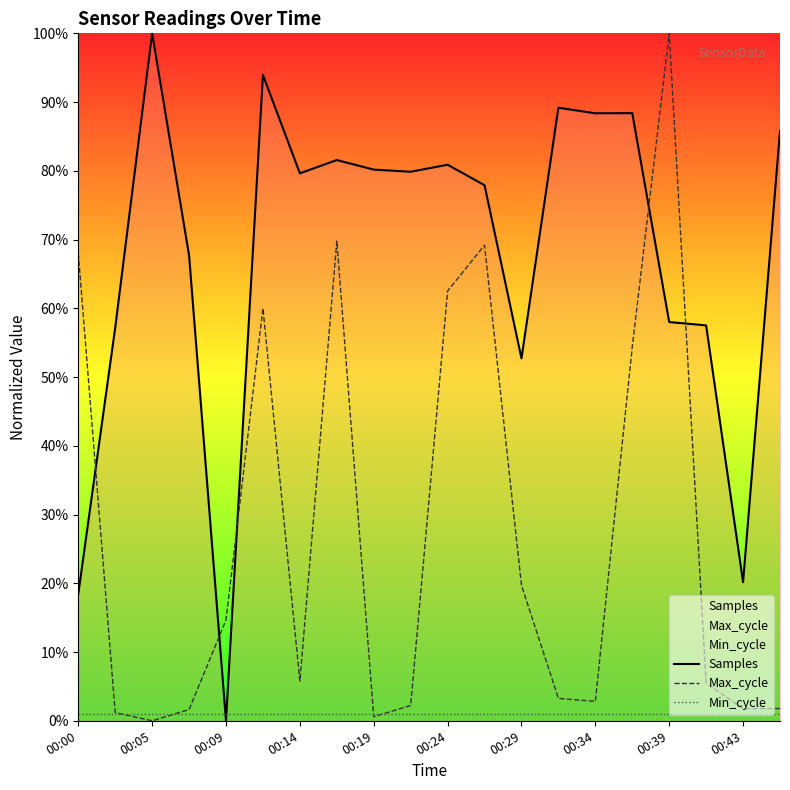

What is the difference between the maximum and second lowest values in the Samples series?

81.5